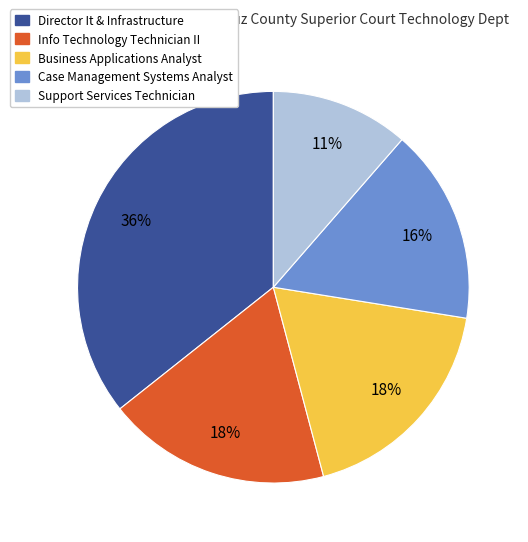

Approximately how many times larger is the value at Case Management Systems Analyst compared to Business Applications Analyst?

0.9